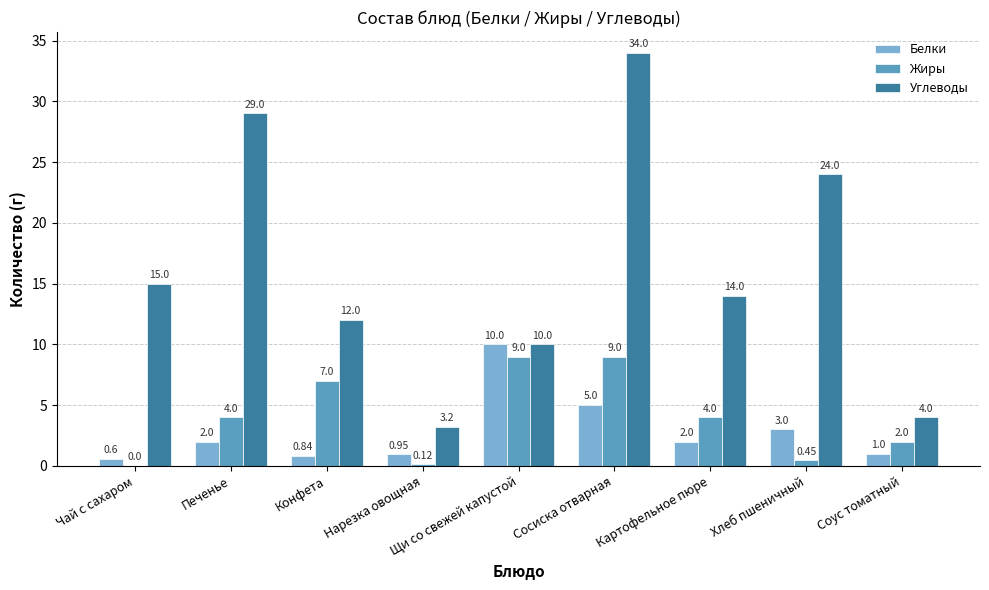

Which series changed the most between Щи со свежей капустой and Соус томатный?

Белки